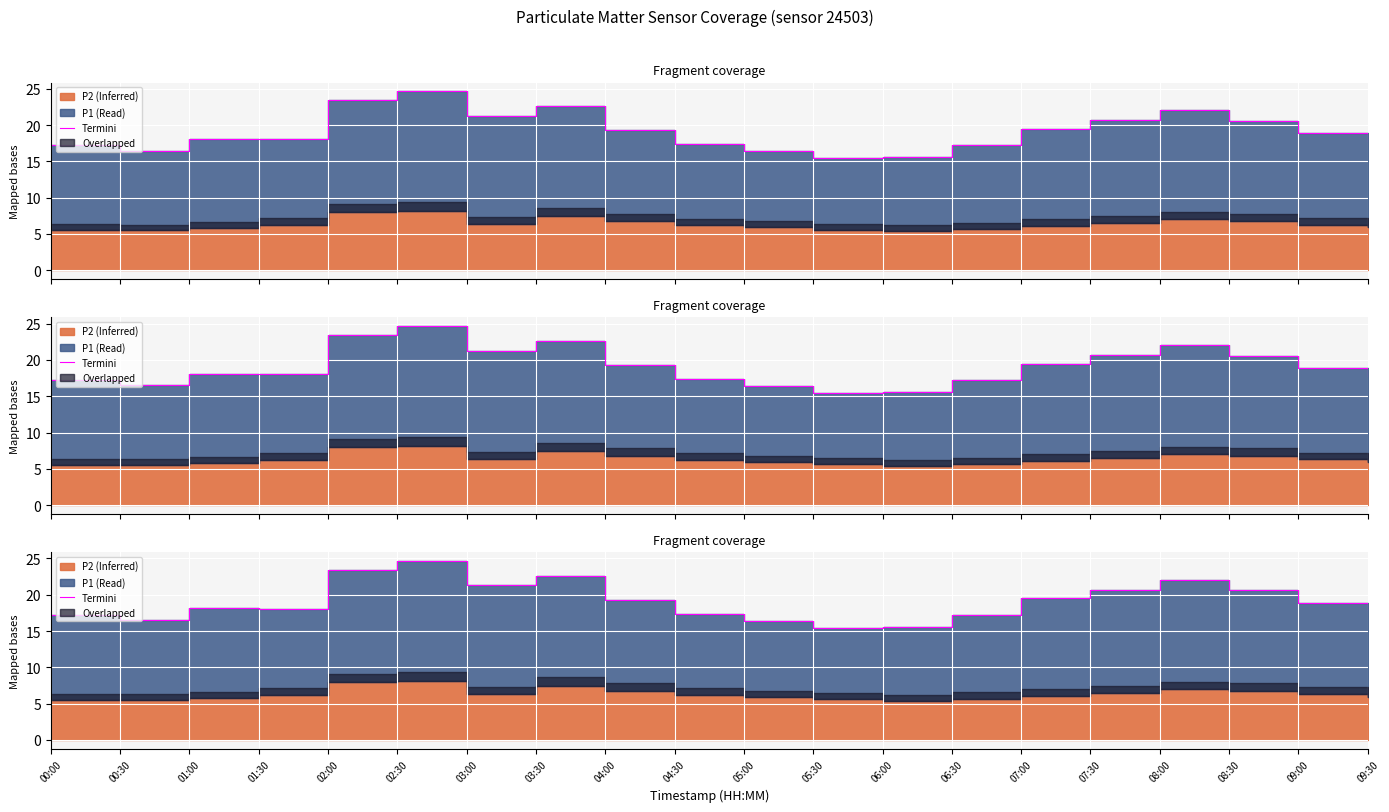

What is the average value?

19.1